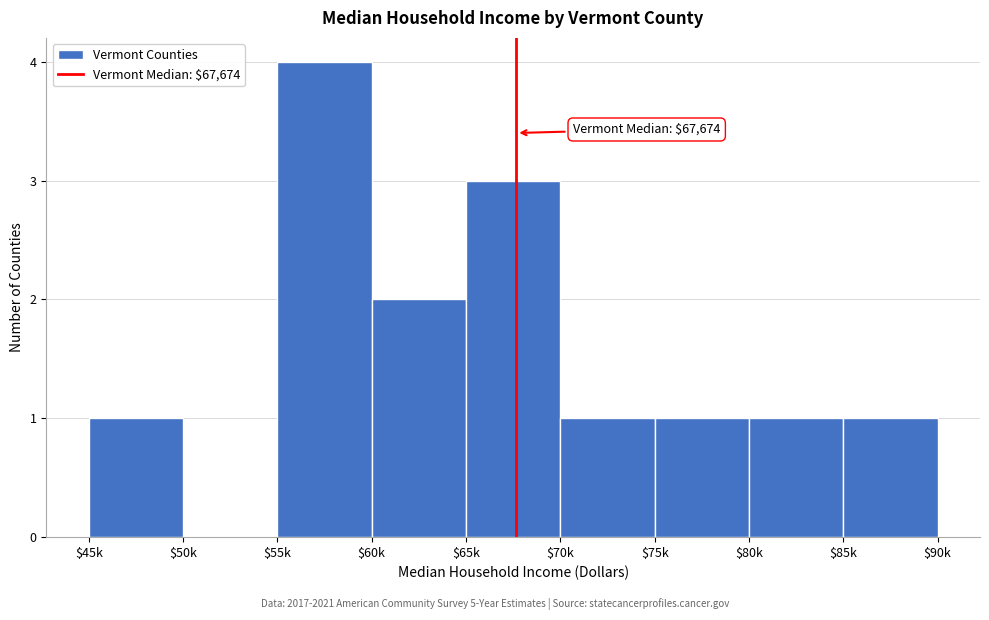

What is the maximum value shown in the chart?

4